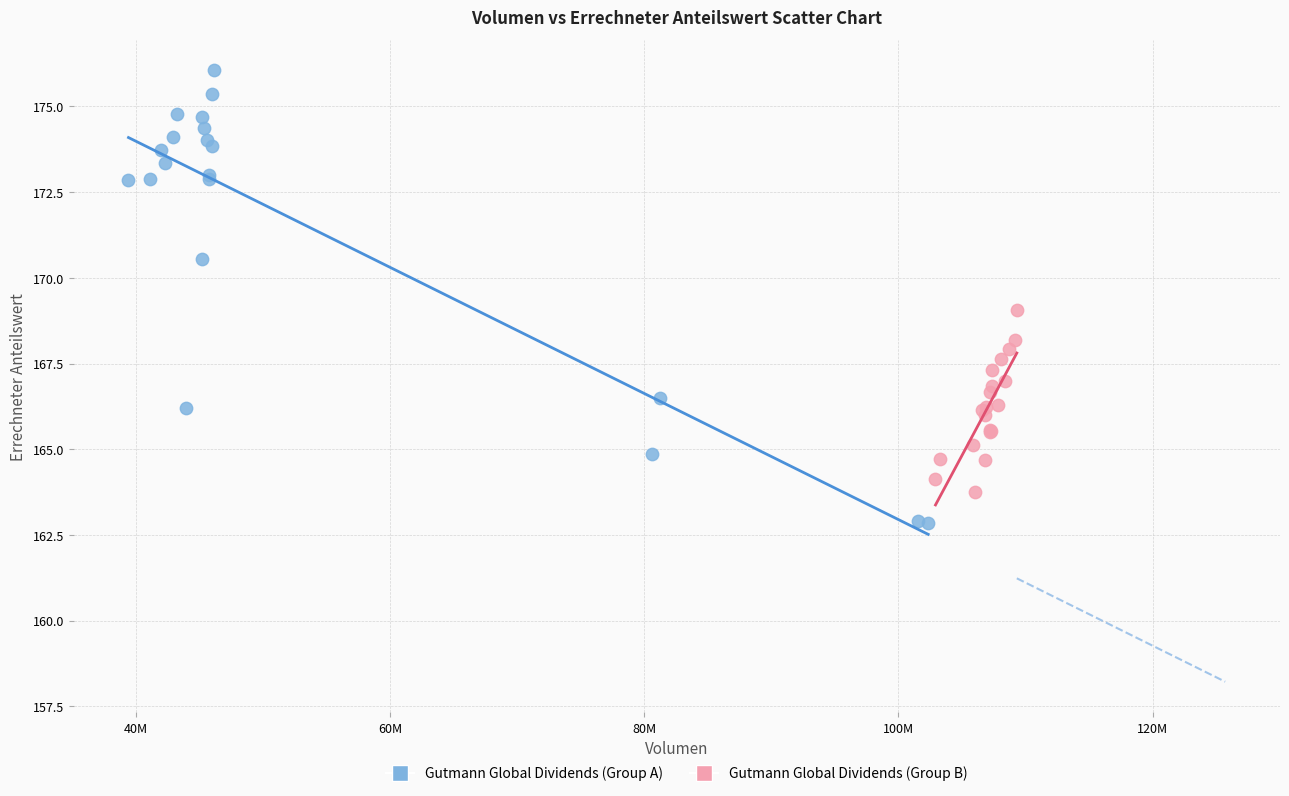

Which series contains the highest Y value?

Gutmann Global Dividends (Group A)